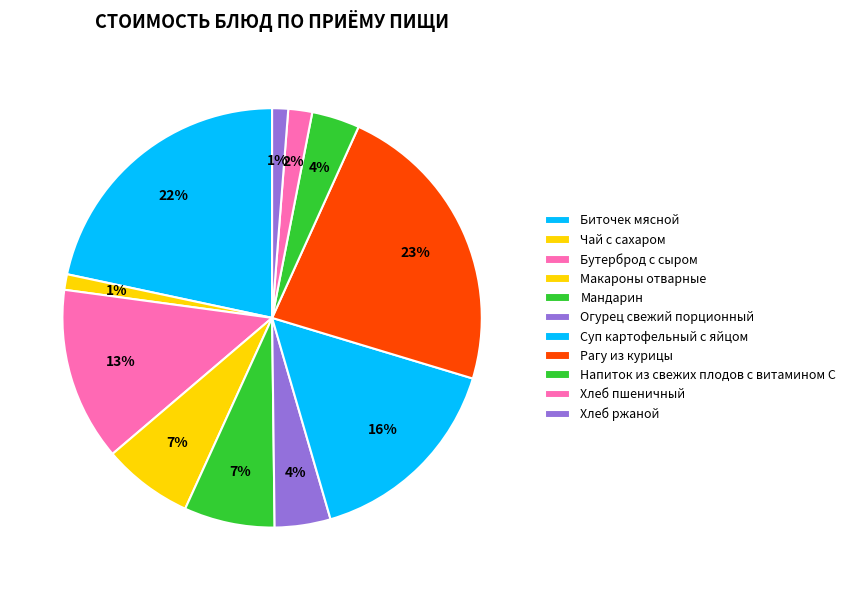

How many segments does this pie chart have?

11